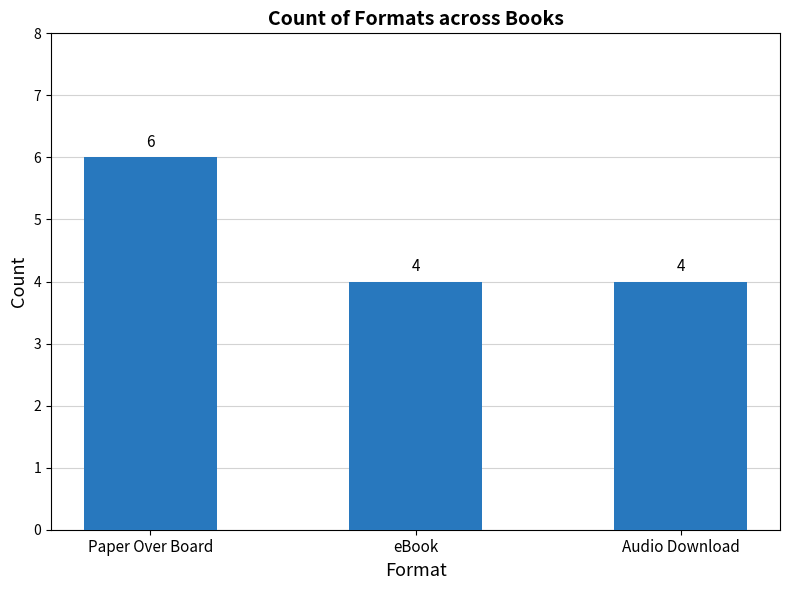

What is the sum of the values at Paper Over Board and eBook?

10